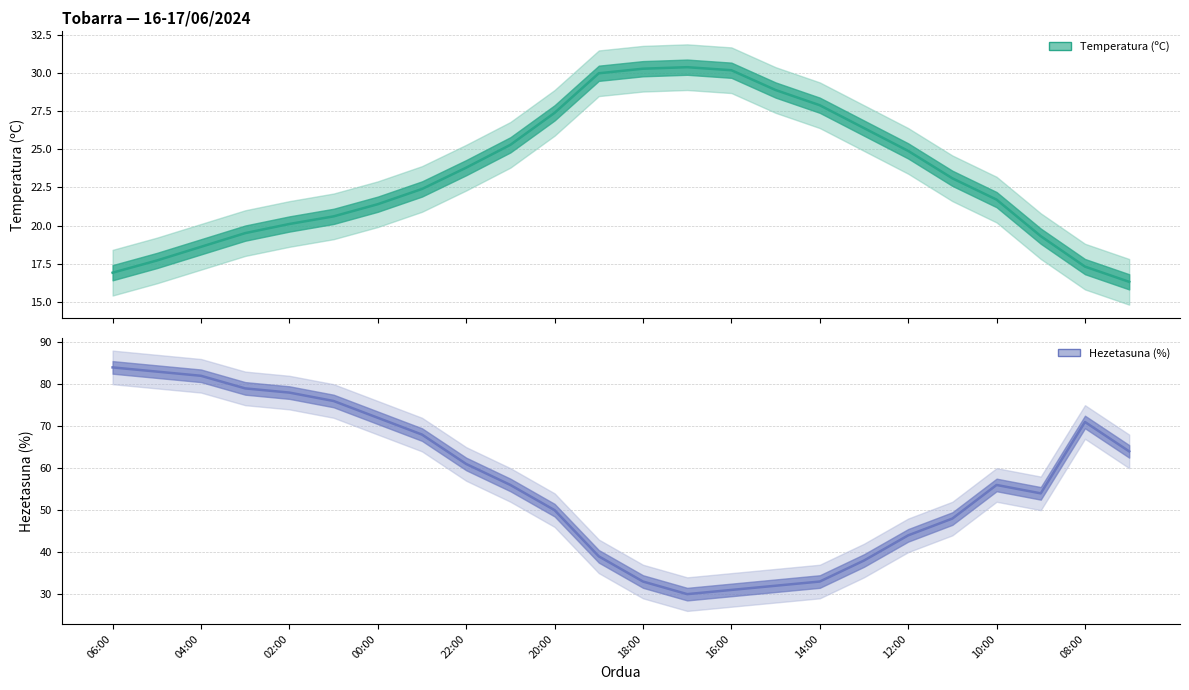

What are all the series names shown in the legend?

Temperatura (ºC), Hezetasuna (%)